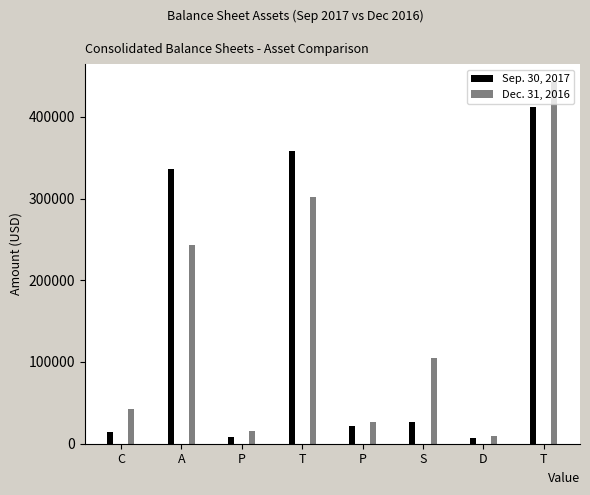

What is the highest value of the Sep. 30, 2017 series?

412356